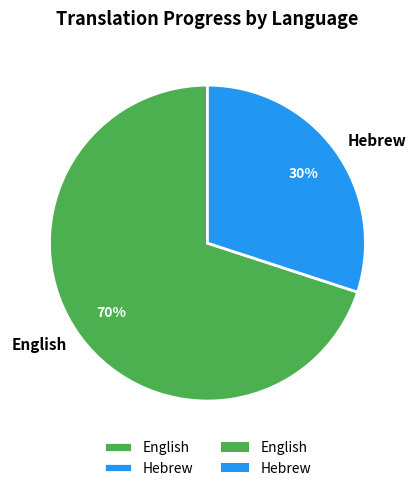

To the nearest percent, what is the combined percentage of English and Hebrew?

100%